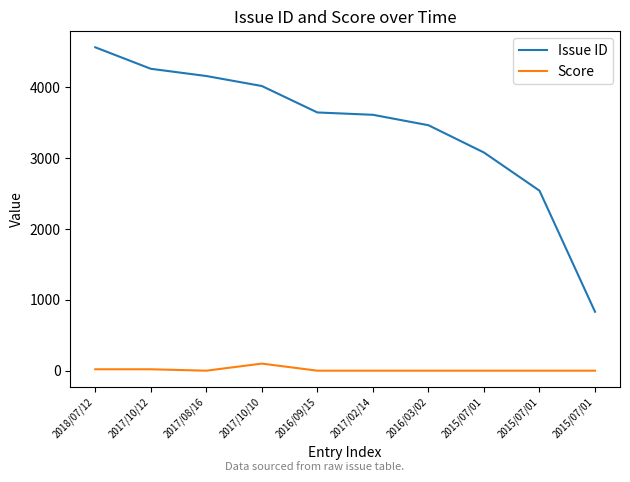

How many lines are shown in the chart?

2